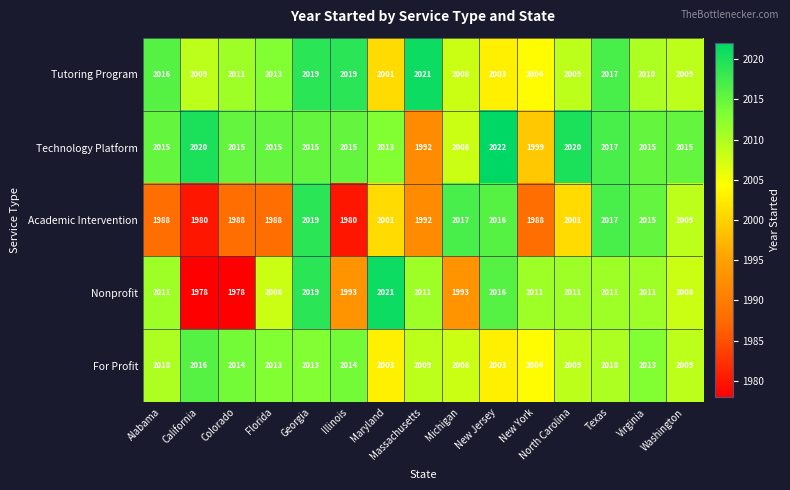

What is the smallest value displayed?

1978